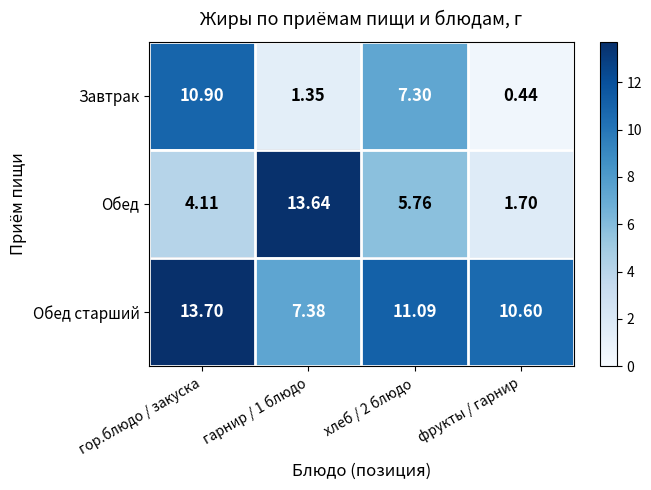

At which category is the sum across all series the highest?

гор.блюдо / закуска